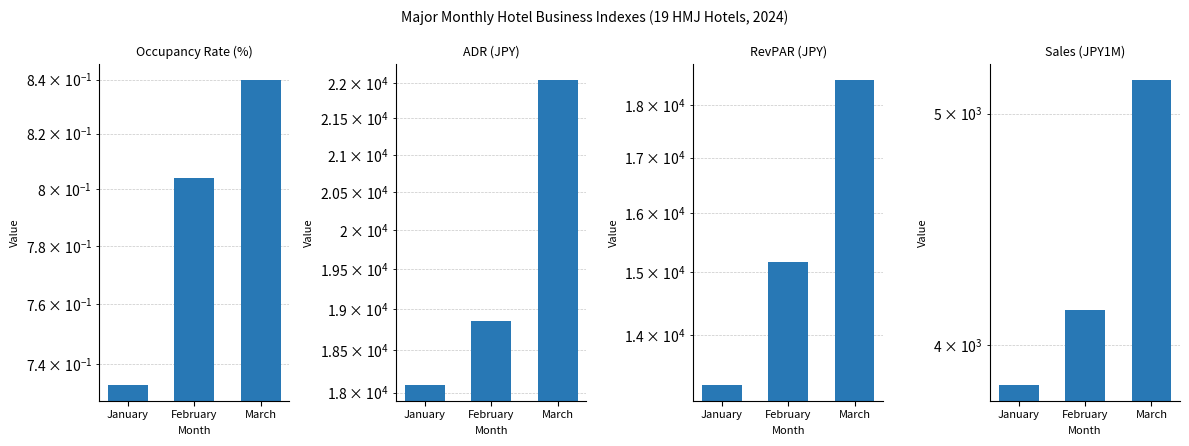

Which has a higher value, March or February?

March